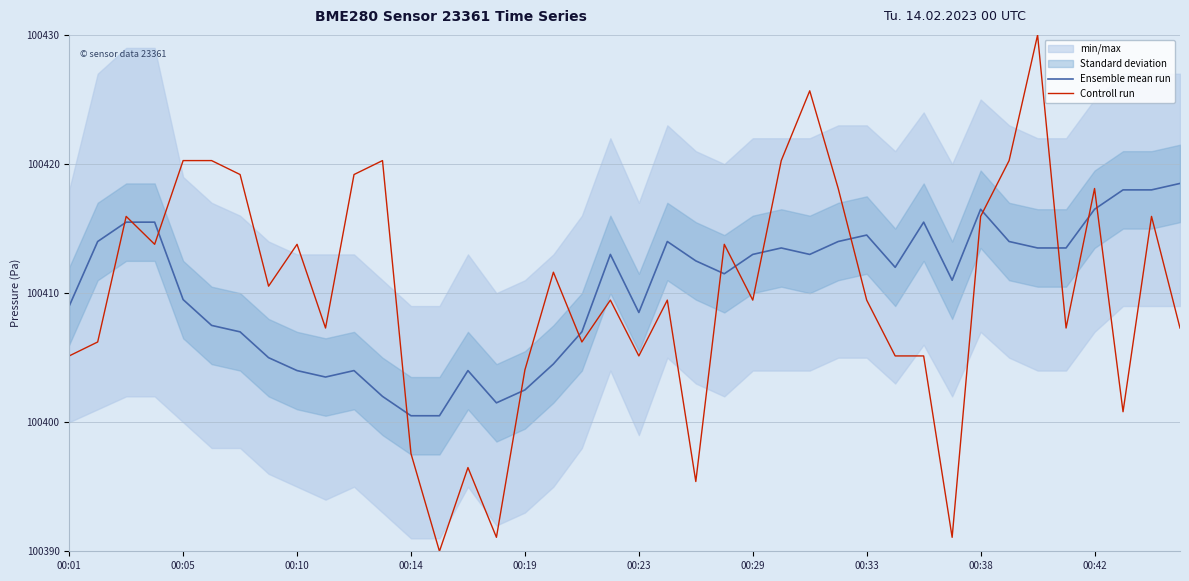

What is the sum of all Ensemble mean run values?

4016411.5